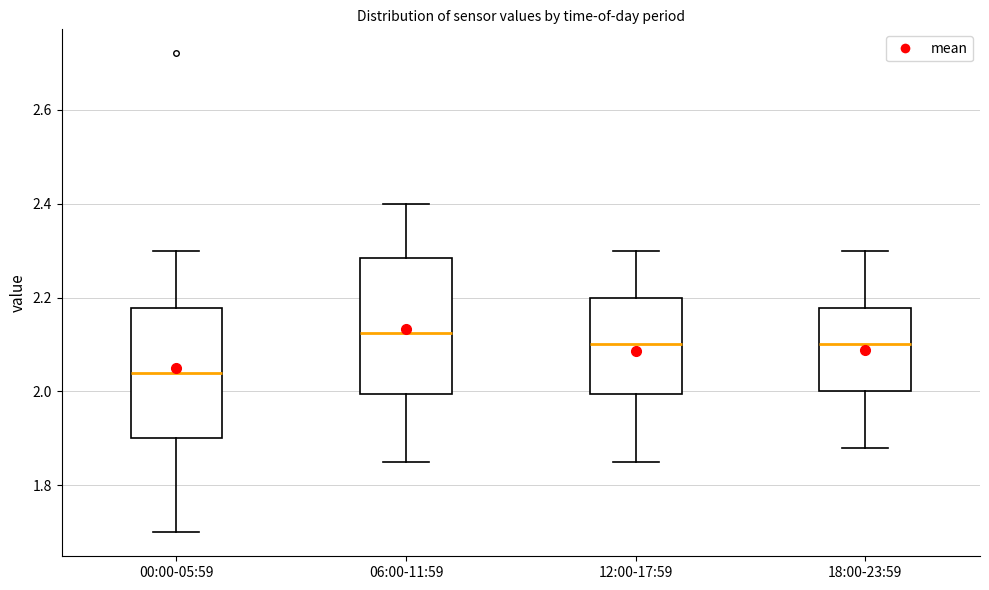

Reading left to right, read every box against the y-axis: the position of its median line, the range the box covers, and the ends of its whiskers. The values are not printed on the chart, so give them approximately, as read against the axis.

00:00-05:59: median 2.04, box 1.90 to 2.18, whiskers 1.70 to 2.30
06:00-11:59: median 2.12, box 2.00 to 2.28, whiskers 1.86 to 2.40
12:00-17:59: median 2.10, box 2.00 to 2.20, whiskers 1.86 to 2.30
18:00-23:59: median 2.10, box 2.00 to 2.18, whiskers 1.88 to 2.30